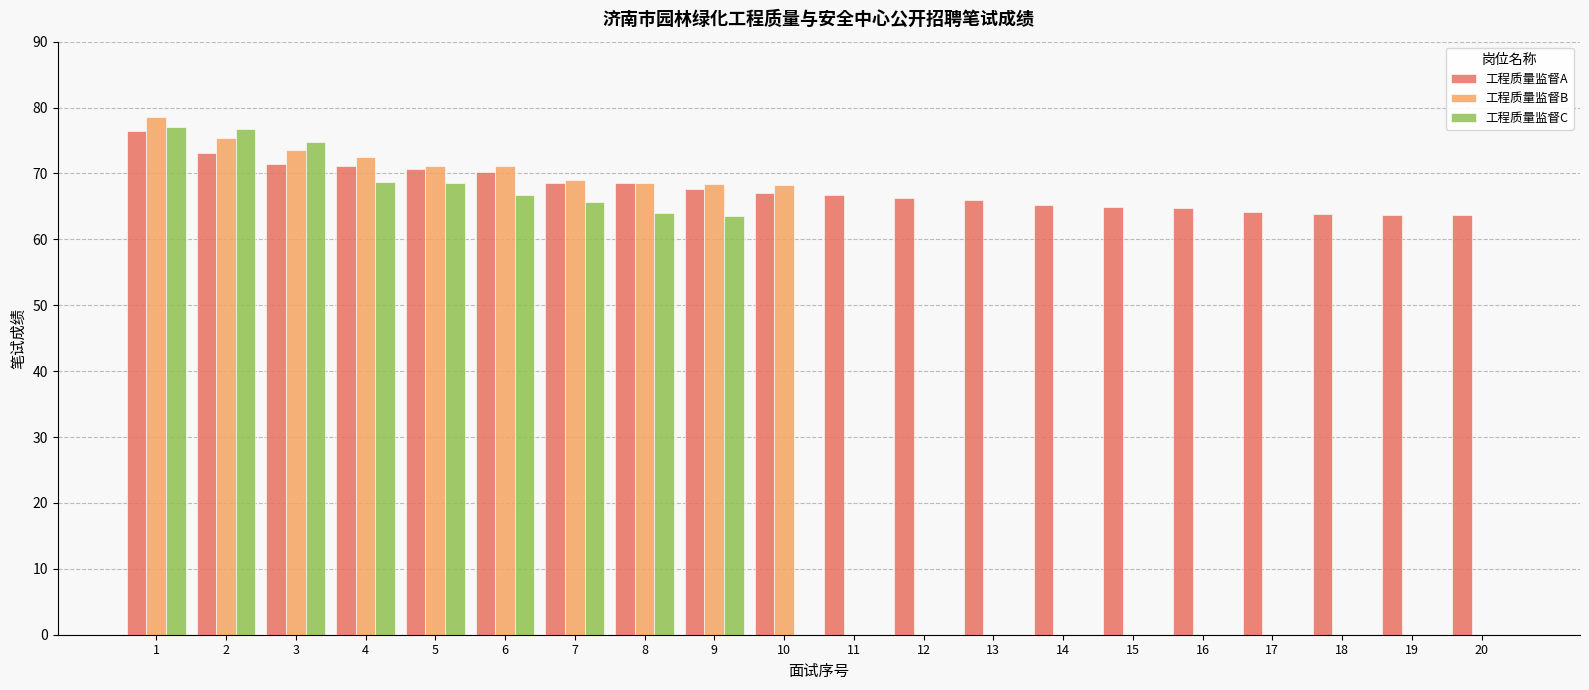

The 工程质量监督A series shows 122.7 at 3. True or false?

False